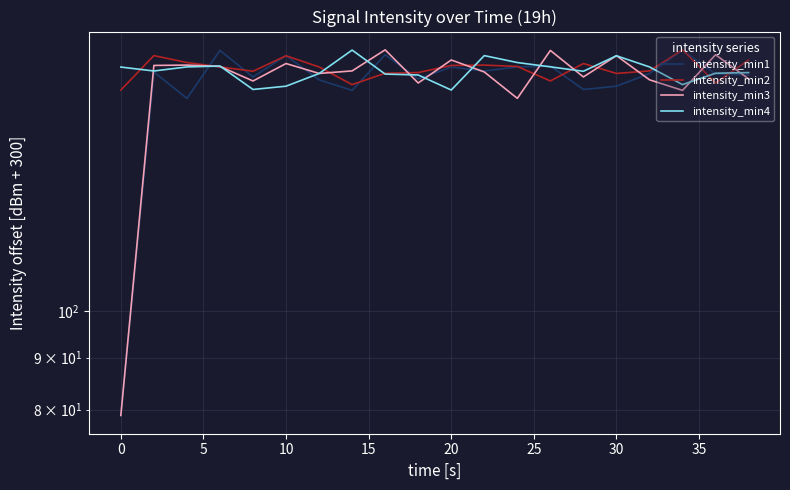

What is the sum of the intensity_min4 values at 20 and 30?

347.3